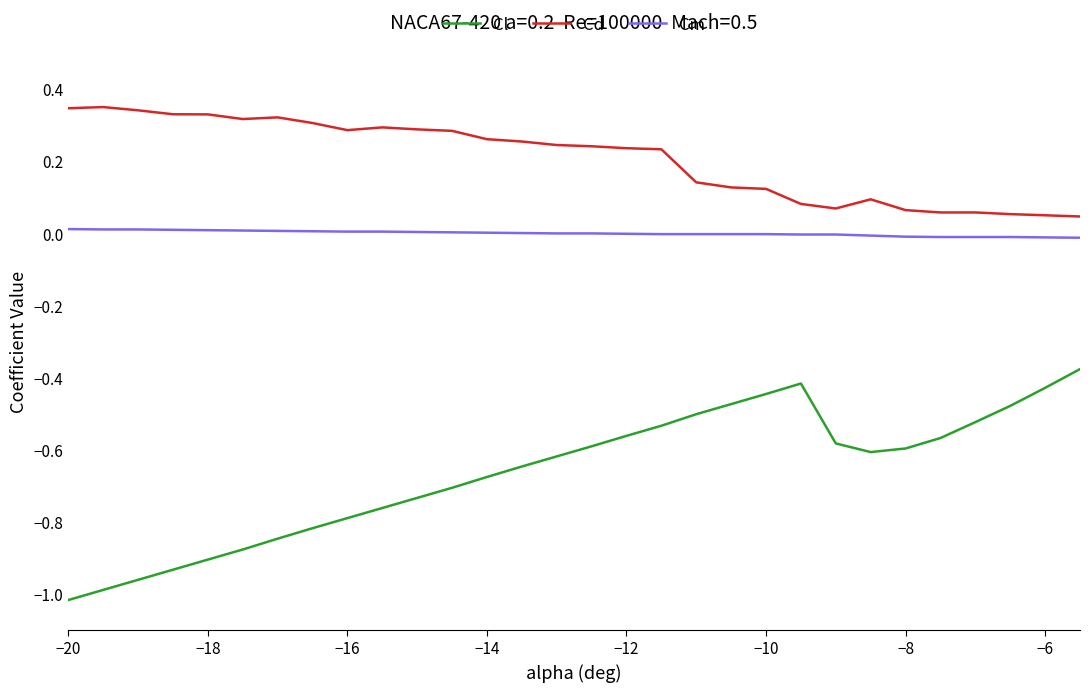

Is this an area chart (filled region under the line)?

No